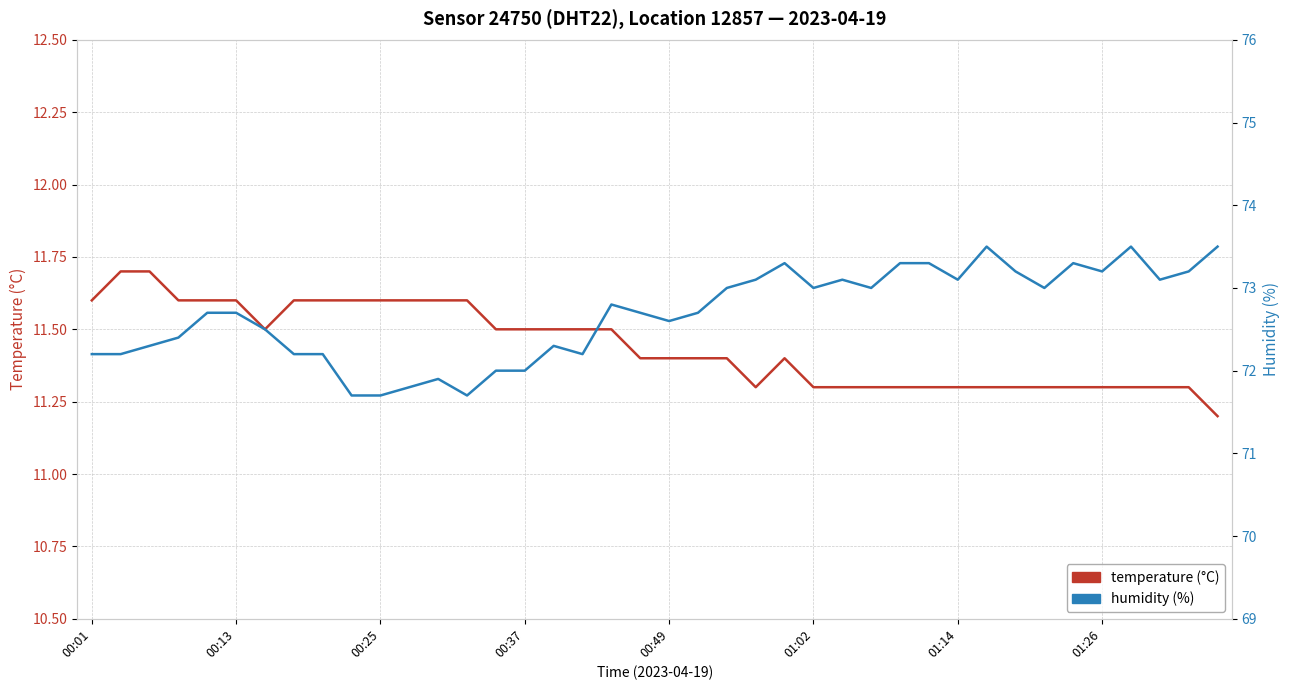

Which series has the largest range (max minus min)?

humidity (%)